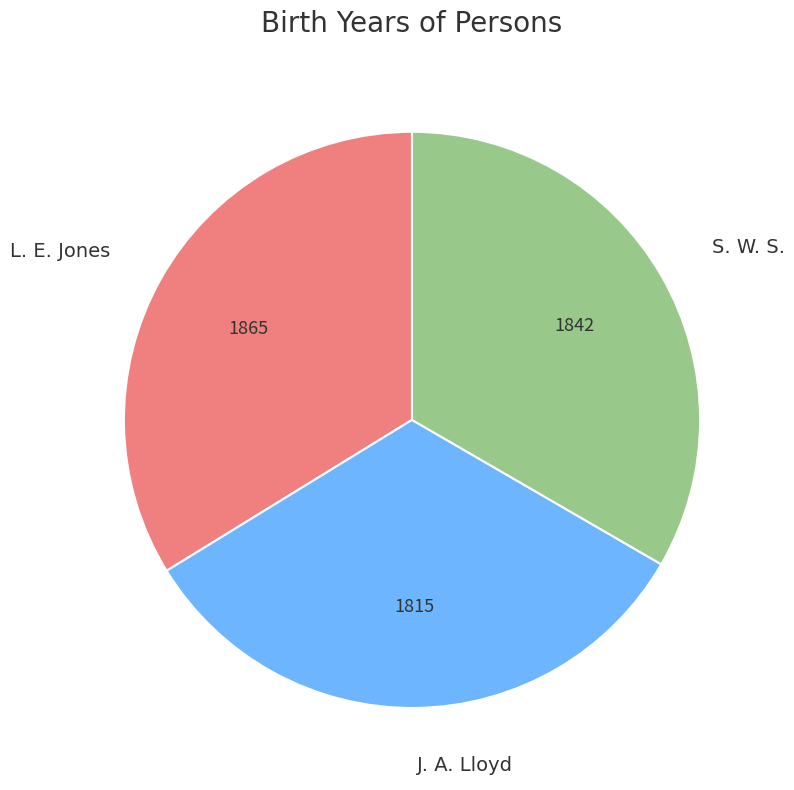

How many segments does this pie chart have?

3